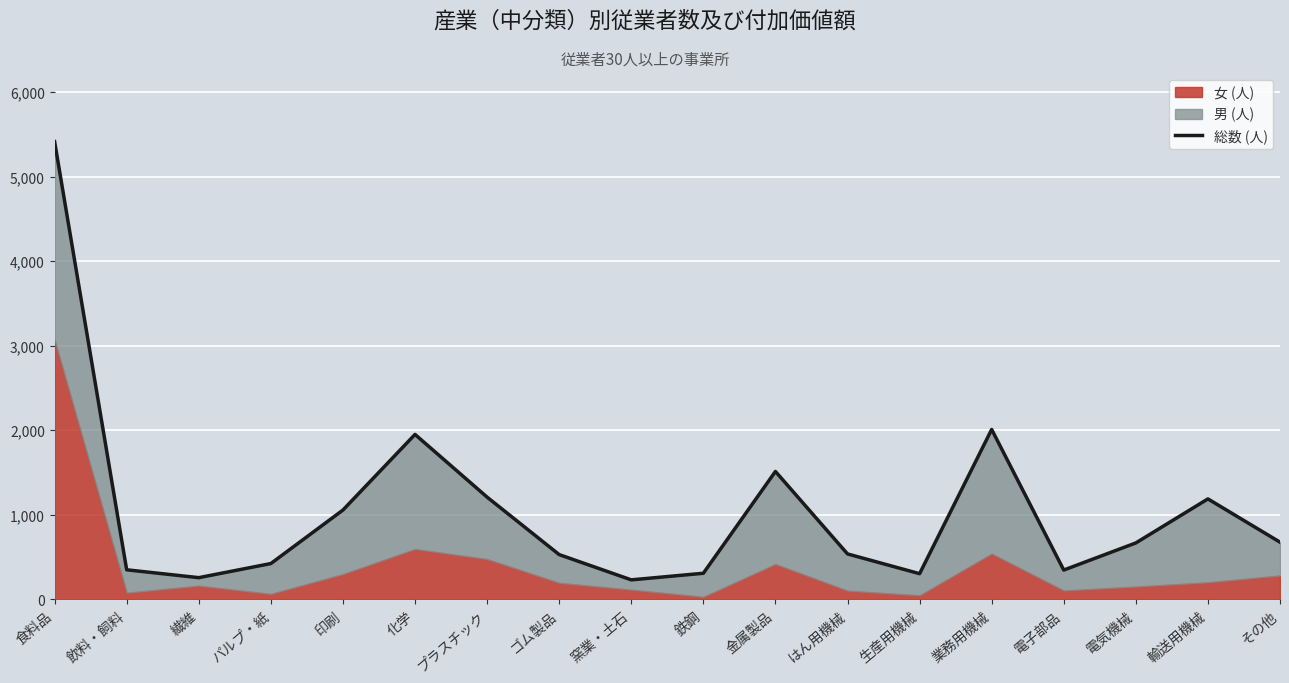

How many points are lower than both their immediate neighbors (excluding endpoints)?

4